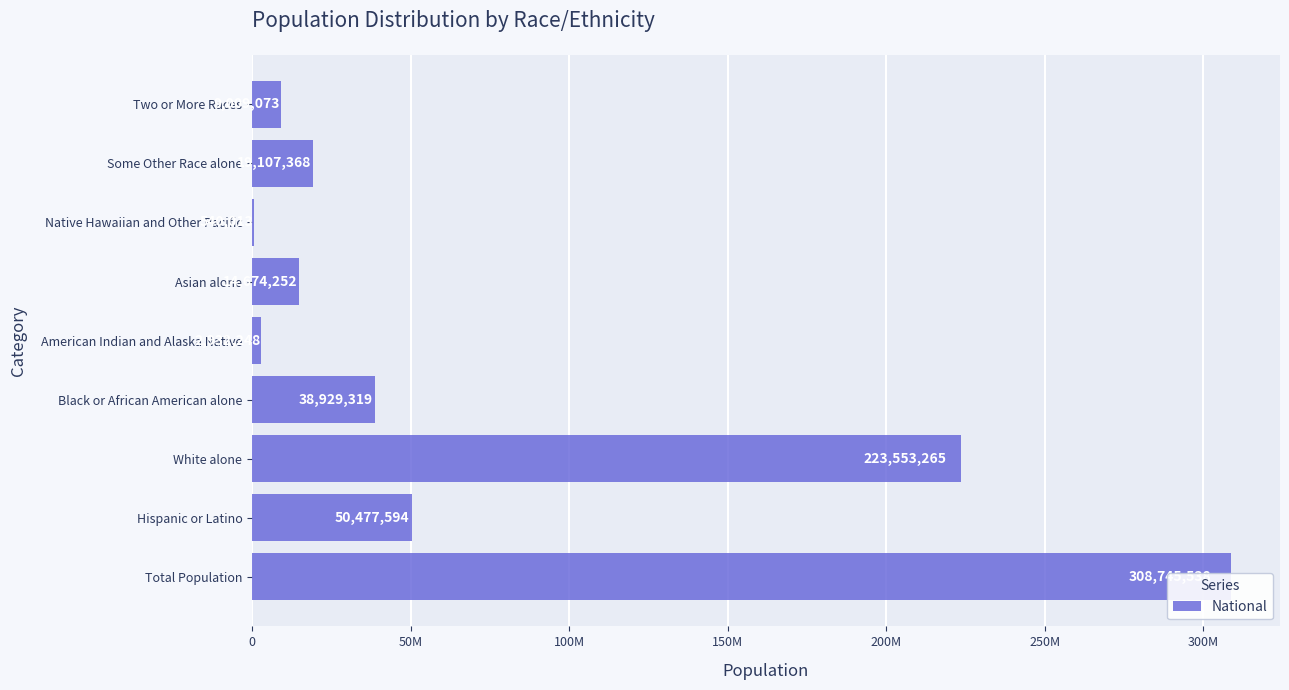

The value at 8 is 9009073. True or false?

True